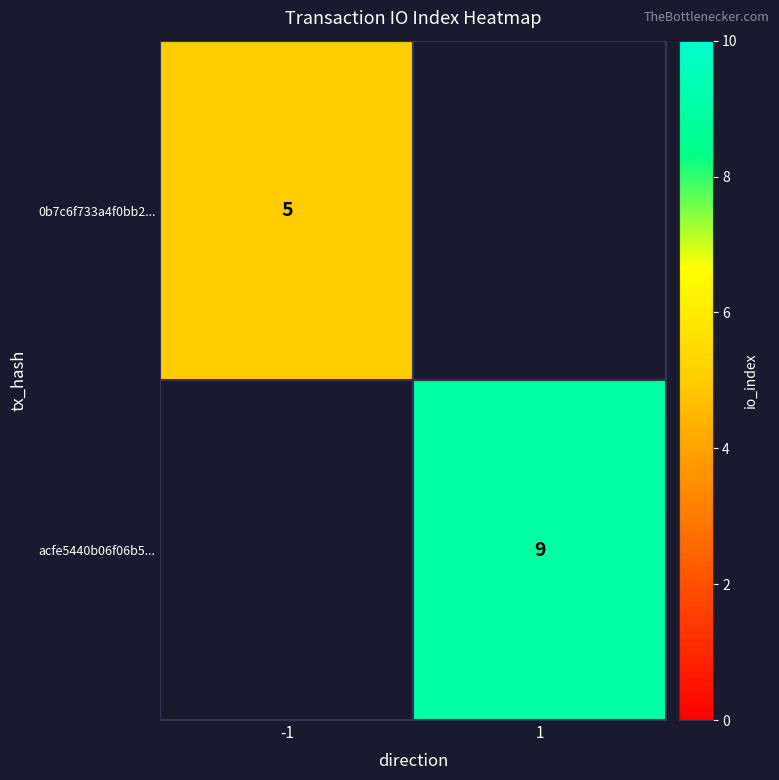

The value of acfe5440b06f06b5... at 1 is 9. True or false?

True